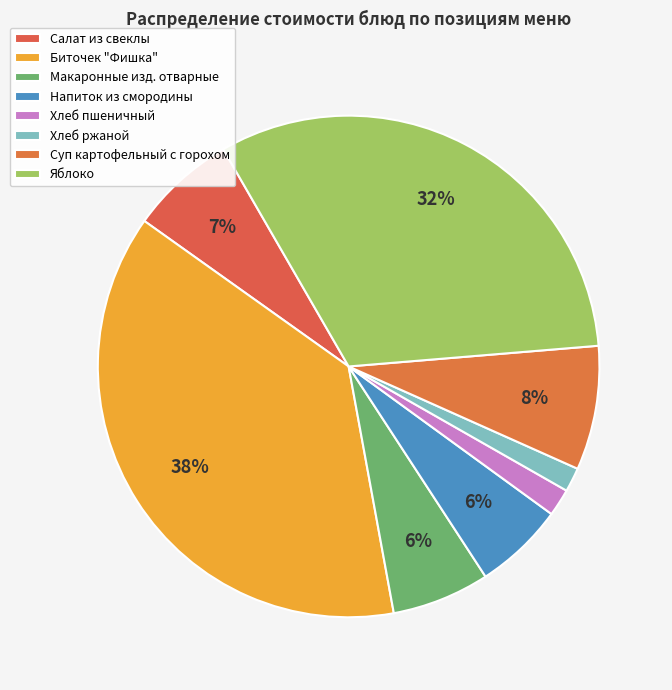

To the nearest percent, what portion does Хлеб ржаной represent?

2%